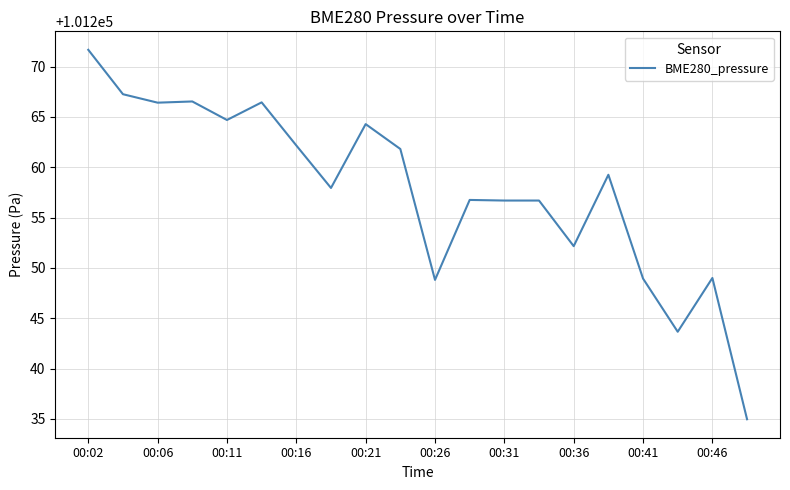

What is the difference between the maximum and minimum values?

36.7